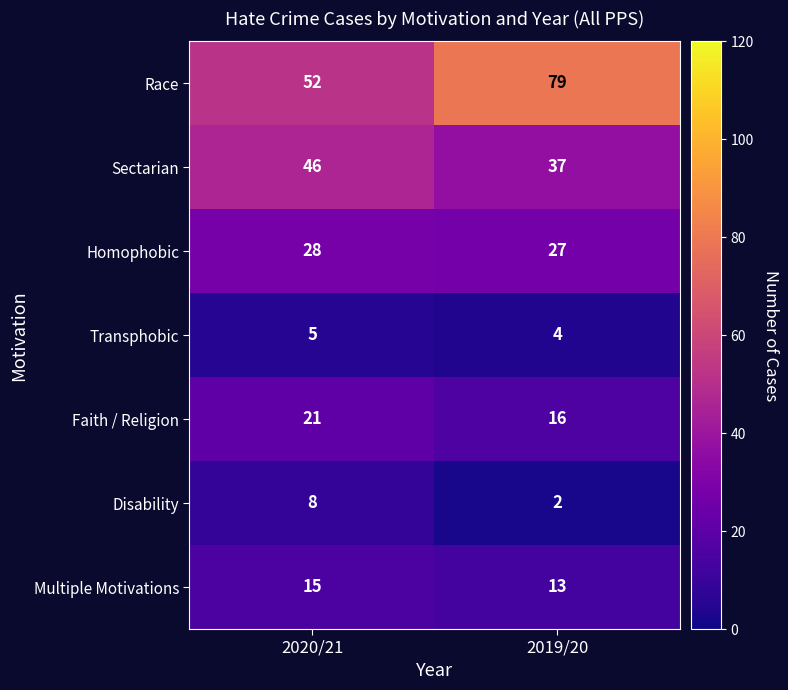

What is the approximate value of Sectarian at 2019/20?

37